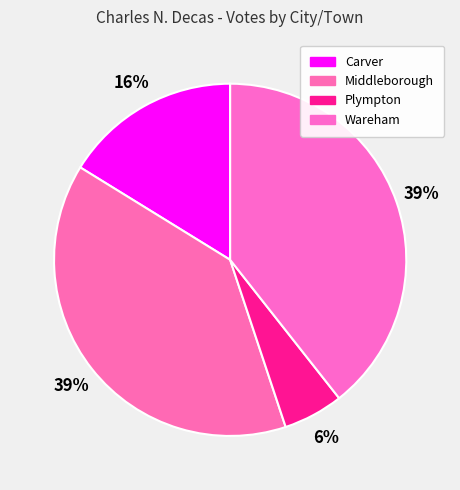

To the nearest percent, what is the difference between the Middleborough and Carver slice percentages?

23%